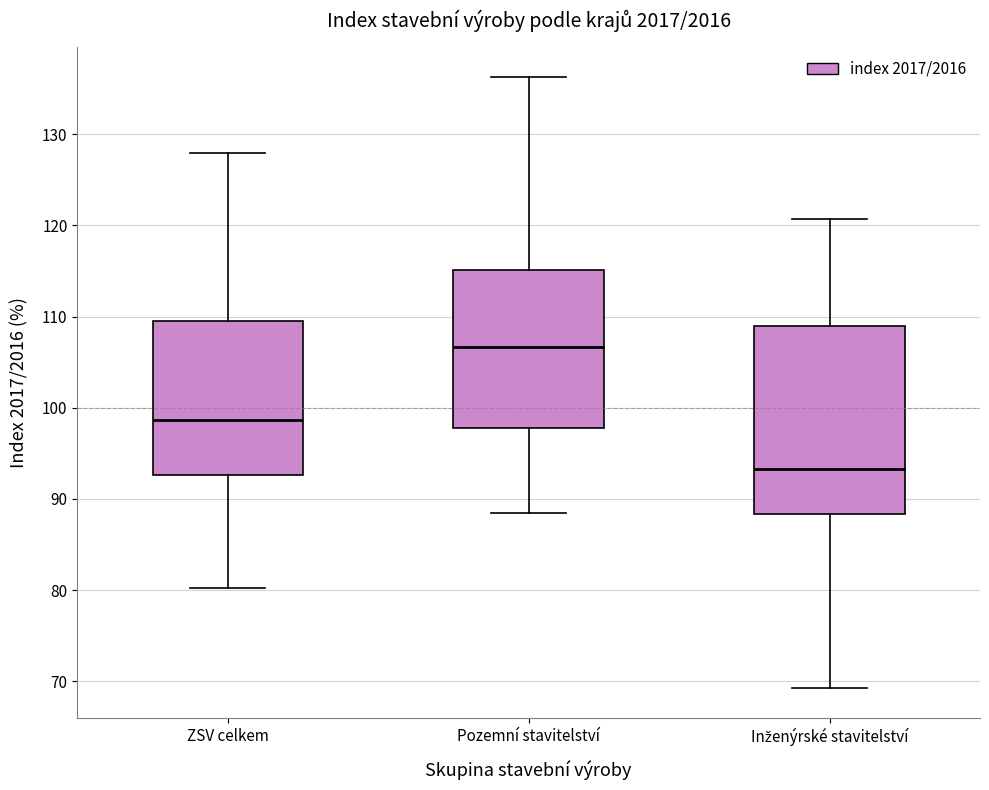

Reading left to right, read every box against the y-axis: the position of its median line, the range the box covers, and the ends of its whiskers. The values are not printed on the chart, so give them approximately, as read against the axis.

ZSV celkem: median 99, box 93 to 110, whiskers 80 to 128
Pozemní stavitelství: median 107, box 98 to 115, whiskers 88 to 136
Inženýrské stavitelství: median 93, box 88 to 109, whiskers 69 to 121